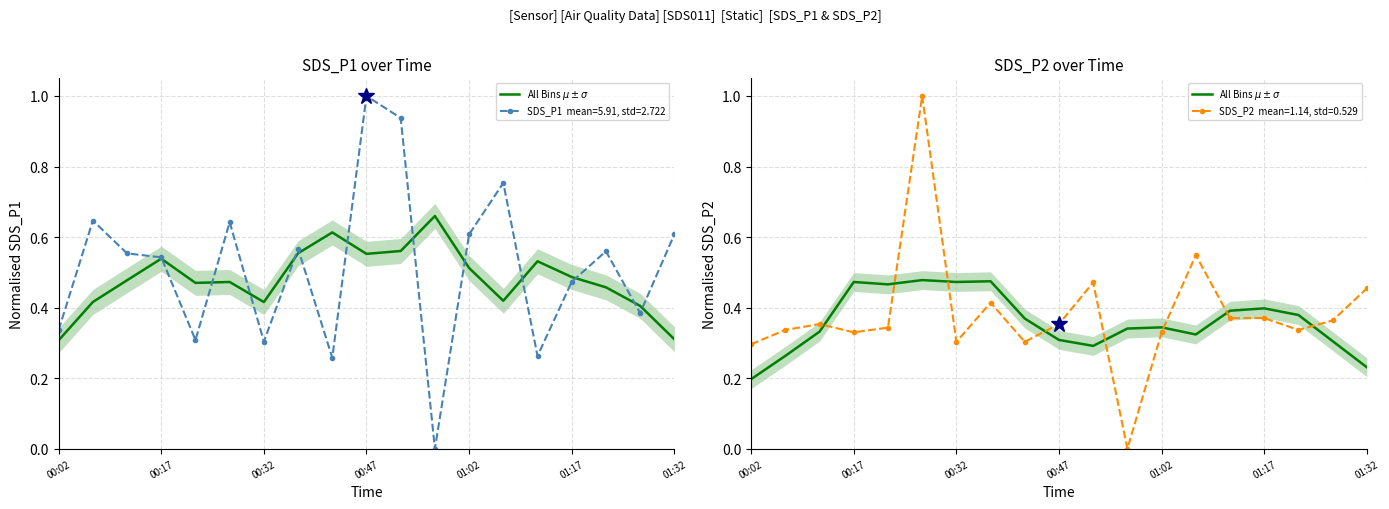

How many values are between 0 and 1?

19